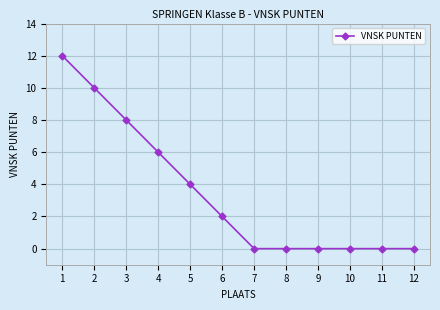

True or false: there are more than 2 points higher than both neighbors.

False